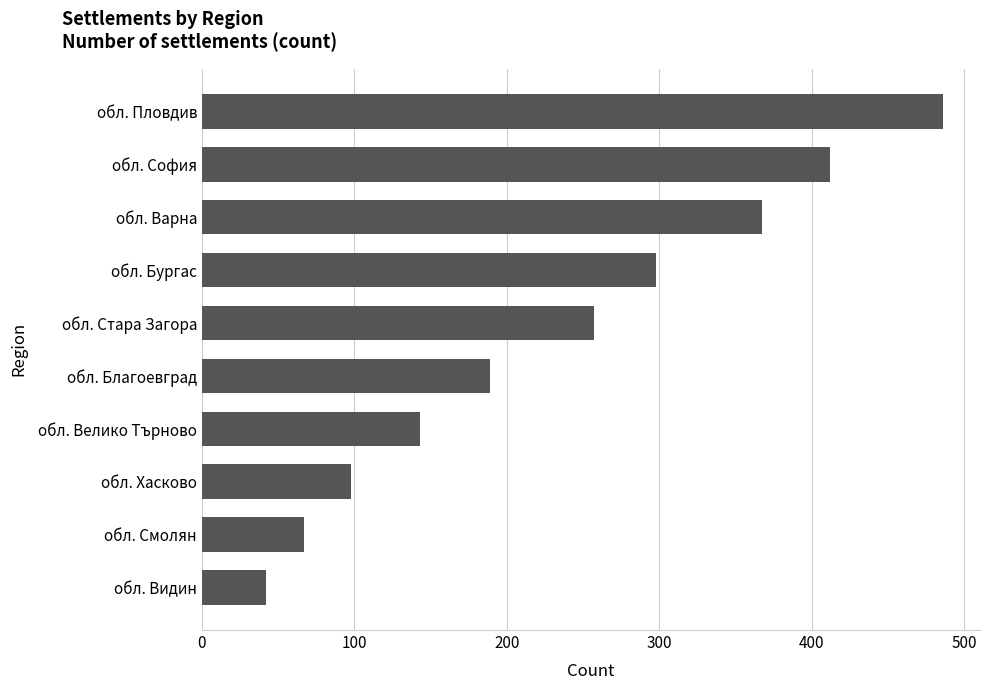

List the labels in order of value, smallest first.

обл. Видин, обл. Смолян, обл. Хасково, обл. Велико Търново, обл. Благоевград, обл. Стара Загора, обл. Бургас, обл. Варна, обл. София, обл. Пловдив